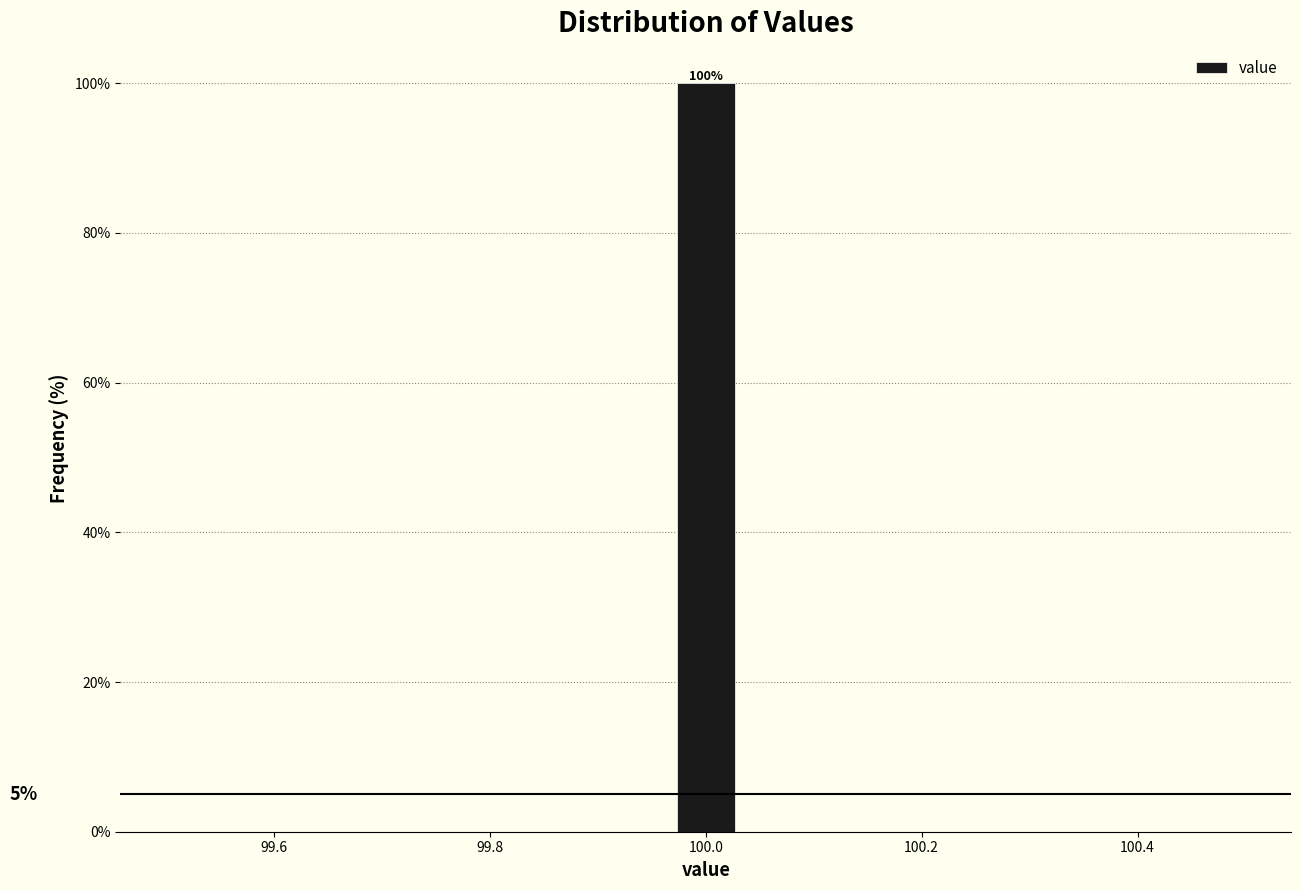

Read against the x-axis, roughly where is the centre of the tallest bar?

100.00